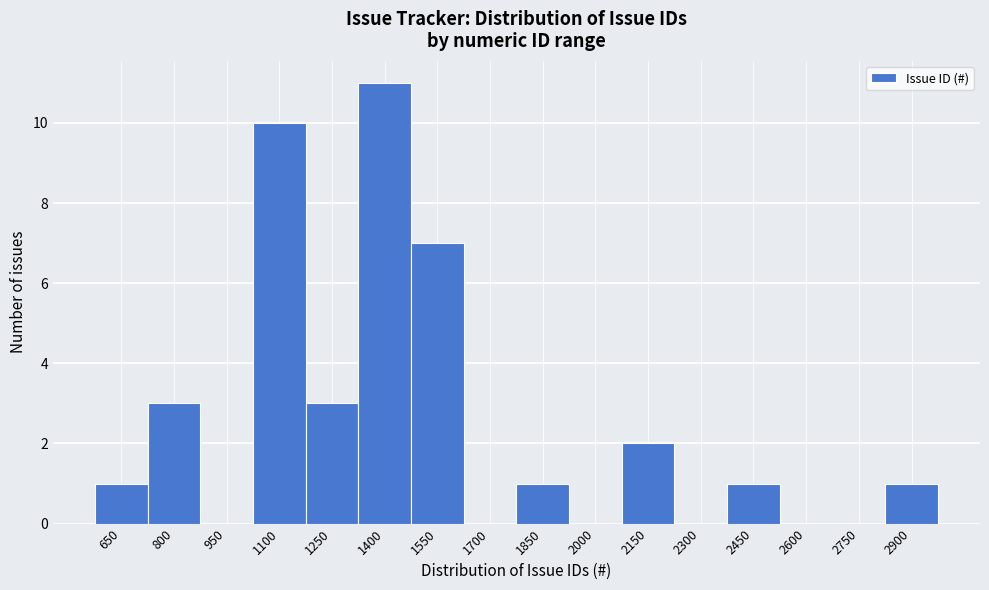

Reading left to right, extract all data points from this chart.

650=1	800=3	950=0	1100=10	1250=3	1400=11	1550=7	1700=0	1850=1	2000=0	2150=2	2300=0	2450=1	2600=0	2750=0	2900=1